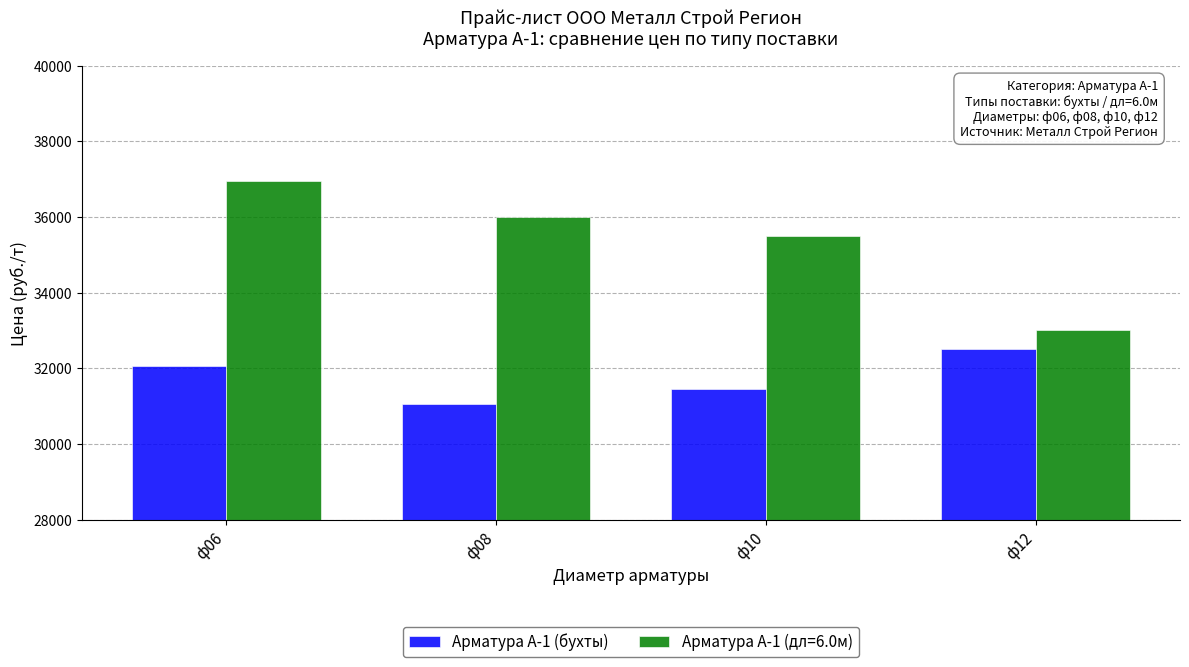

What is the maximum value shown in the chart?

36950